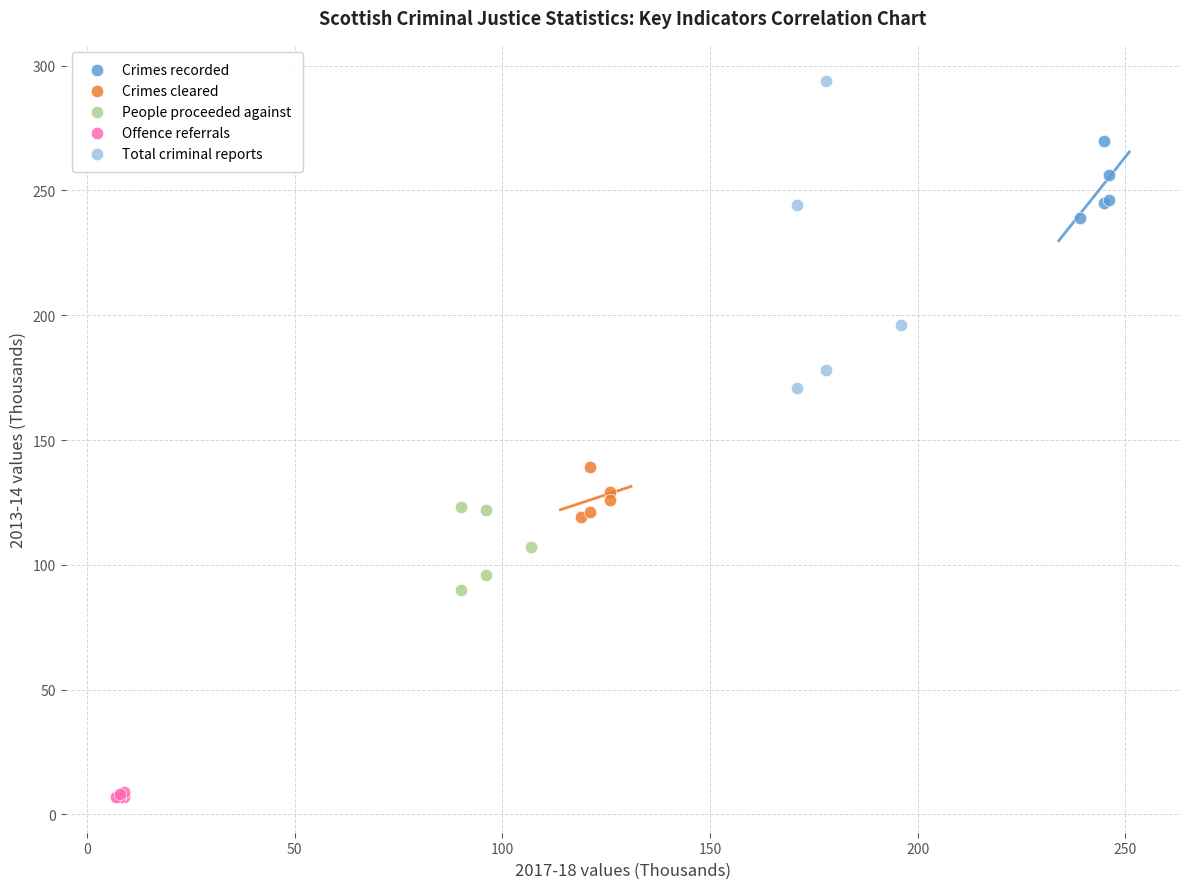

Which series has the largest Y range (max minus min)?

Total criminal reports